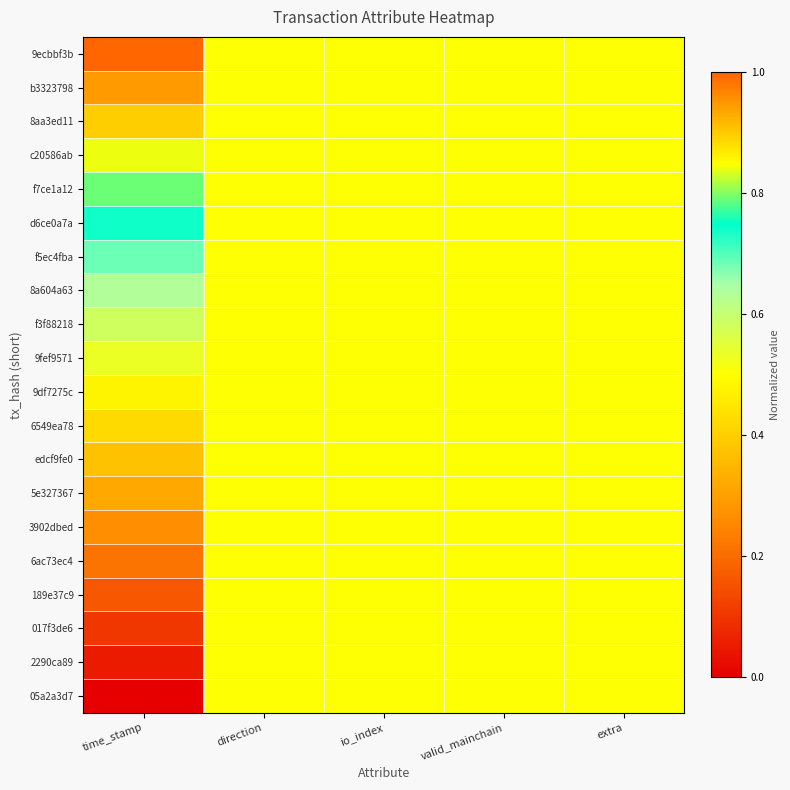

Reading left to right, transcribe all the data shown in this chart.

9ecbbf3b: time_stamp=1.0	direction=0.5	io_index=0.5	valid_mainchain=0.5	extra=0.5
b3323798: time_stamp=0.9	direction=0.5	io_index=0.5	valid_mainchain=0.5	extra=0.5
8aa3ed11: time_stamp=0.9	direction=0.5	io_index=0.5	valid_mainchain=0.5	extra=0.5
c20586ab: time_stamp=0.8	direction=0.5	io_index=0.5	valid_mainchain=0.5	extra=0.5
f7ce1a12: time_stamp=0.8	direction=0.5	io_index=0.5	valid_mainchain=0.5	extra=0.5
d6ce0a7a: time_stamp=0.7	direction=0.5	io_index=0.5	valid_mainchain=0.5	extra=0.5
f5ec4fba: time_stamp=0.7	direction=0.5	io_index=0.5	valid_mainchain=0.5	extra=0.5
8a604a63: time_stamp=0.6	direction=0.5	io_index=0.5	valid_mainchain=0.5	extra=0.5
f3f88218: time_stamp=0.6	direction=0.5	io_index=0.5	valid_mainchain=0.5	extra=0.5
9fef9571: time_stamp=0.5	direction=0.5	io_index=0.5	valid_mainchain=0.5	extra=0.5
9df7275c: time_stamp=0.5	direction=0.5	io_index=0.5	valid_mainchain=0.5	extra=0.5
6549ea78: time_stamp=0.4	direction=0.5	io_index=0.5	valid_mainchain=0.5	extra=0.5
edcf9fe0: time_stamp=0.4	direction=0.5	io_index=0.5	valid_mainchain=0.5	extra=0.5
5e327367: time_stamp=0.3	direction=0.5	io_index=0.5	valid_mainchain=0.5	extra=0.5
3902dbed: time_stamp=0.3	direction=0.5	io_index=0.5	valid_mainchain=0.5	extra=0.5
6ac73ec4: time_stamp=0.2	direction=0.5	io_index=0.5	valid_mainchain=0.5	extra=0.5
189e37c9: time_stamp=0.2	direction=0.5	io_index=0.5	valid_mainchain=0.5	extra=0.5
017f3de6: time_stamp=0.1	direction=0.5	io_index=0.5	valid_mainchain=0.5	extra=0.5
2290ca89: time_stamp=0.1	direction=0.5	io_index=0.5	valid_mainchain=0.5	extra=0.5
05a2a3d7: time_stamp=0.0	direction=0.5	io_index=0.5	valid_mainchain=0.5	extra=0.5